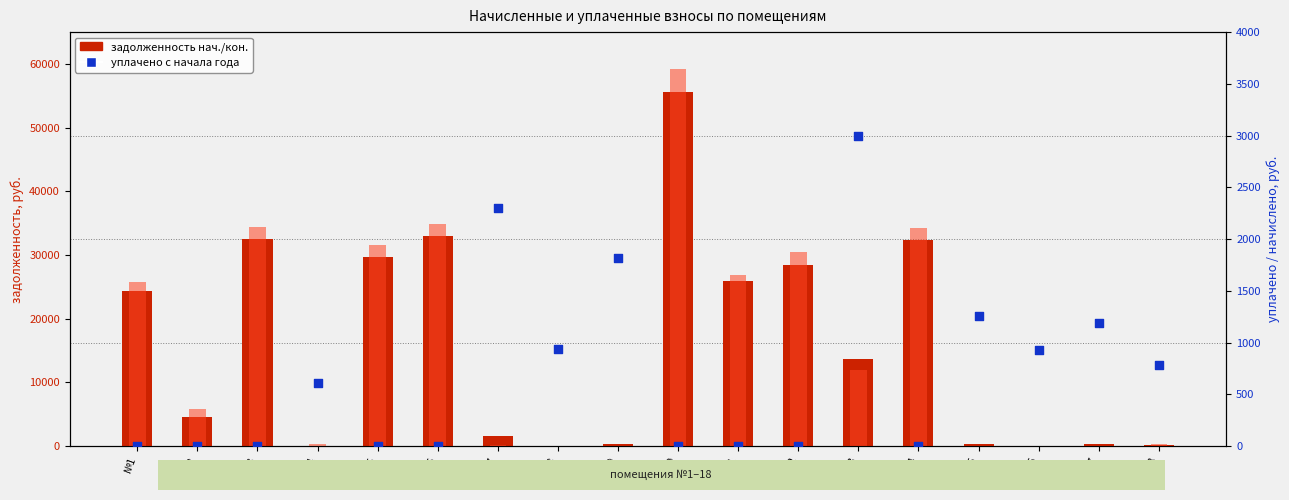

Which series contains the lowest Y value?

задолженность (нач.)